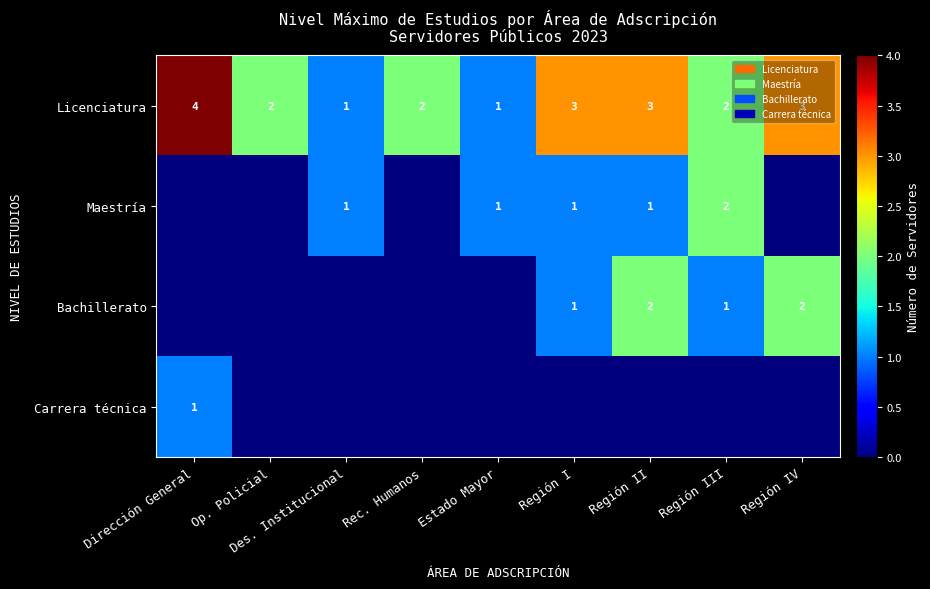

True or false: Licenciatura has a value of 2 at Dirección General.

False